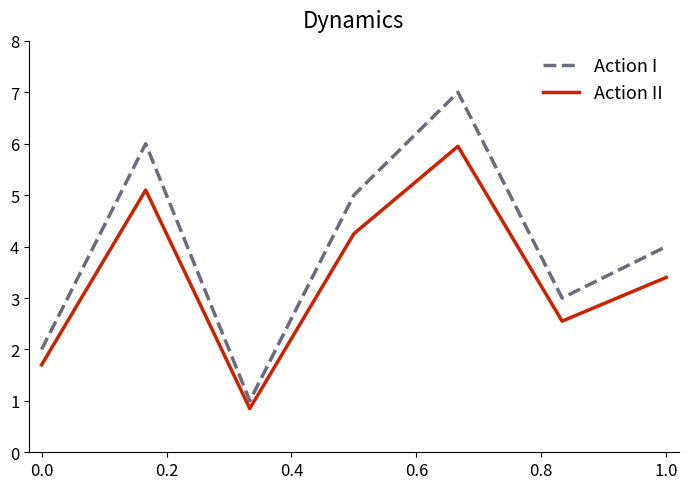

Rank the series by their average value, from lowest to highest.

Action II, Action I